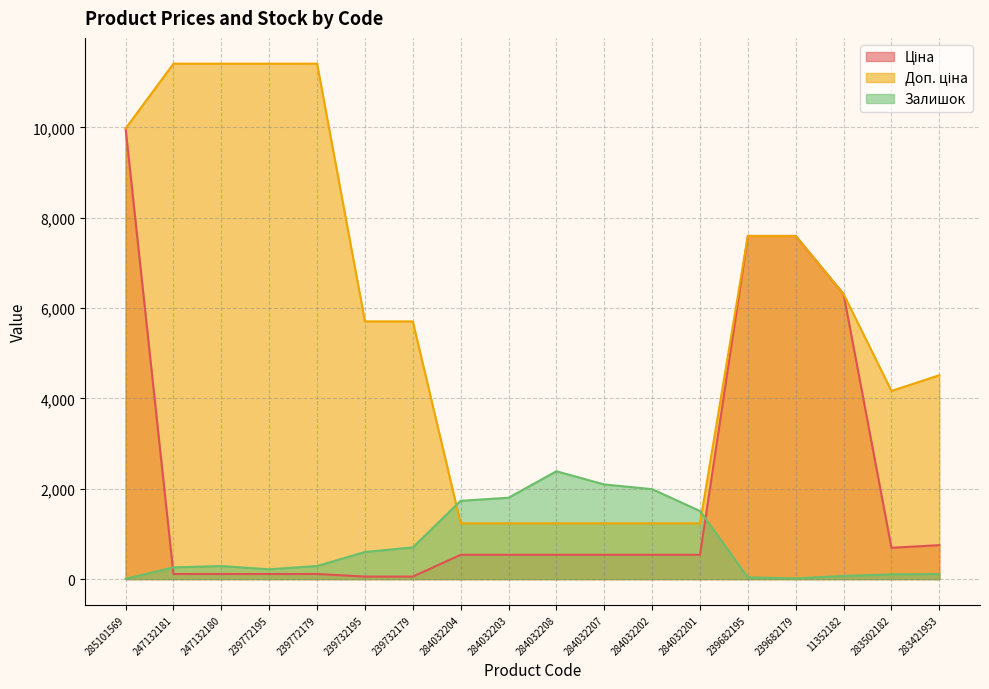

What is the maximum value shown in the chart?

11410.0